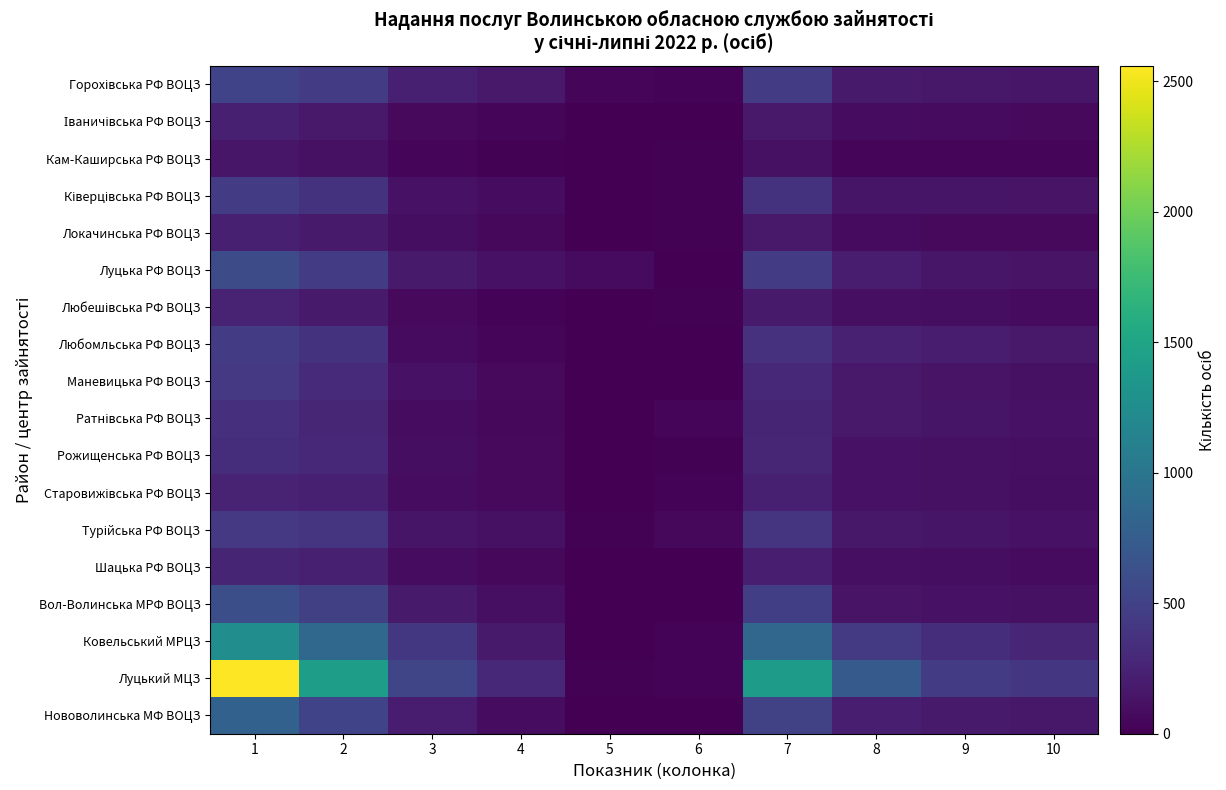

Which label corresponds to the smallest value in the chart?

5